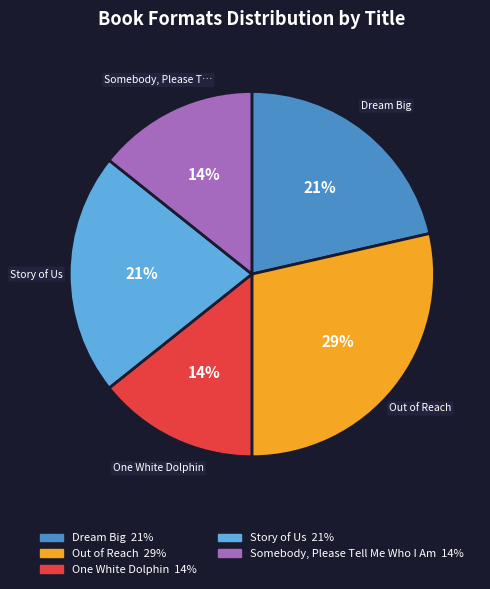

To the nearest percent, what percentage of the pie is Out of Reach?

29%